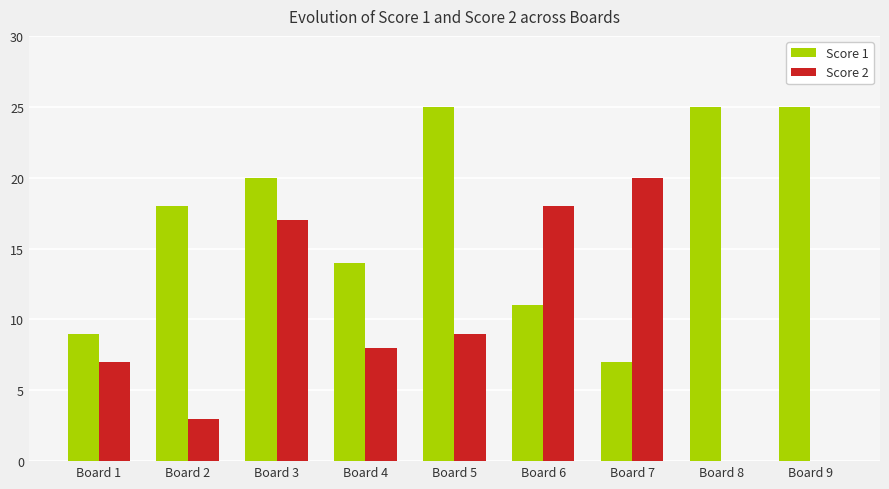

Which series has the largest total across all categories?

Score 1